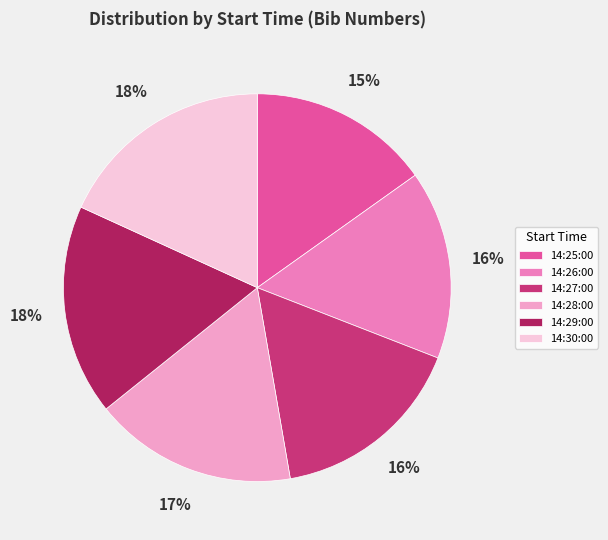

How many segments does this pie chart have?

6